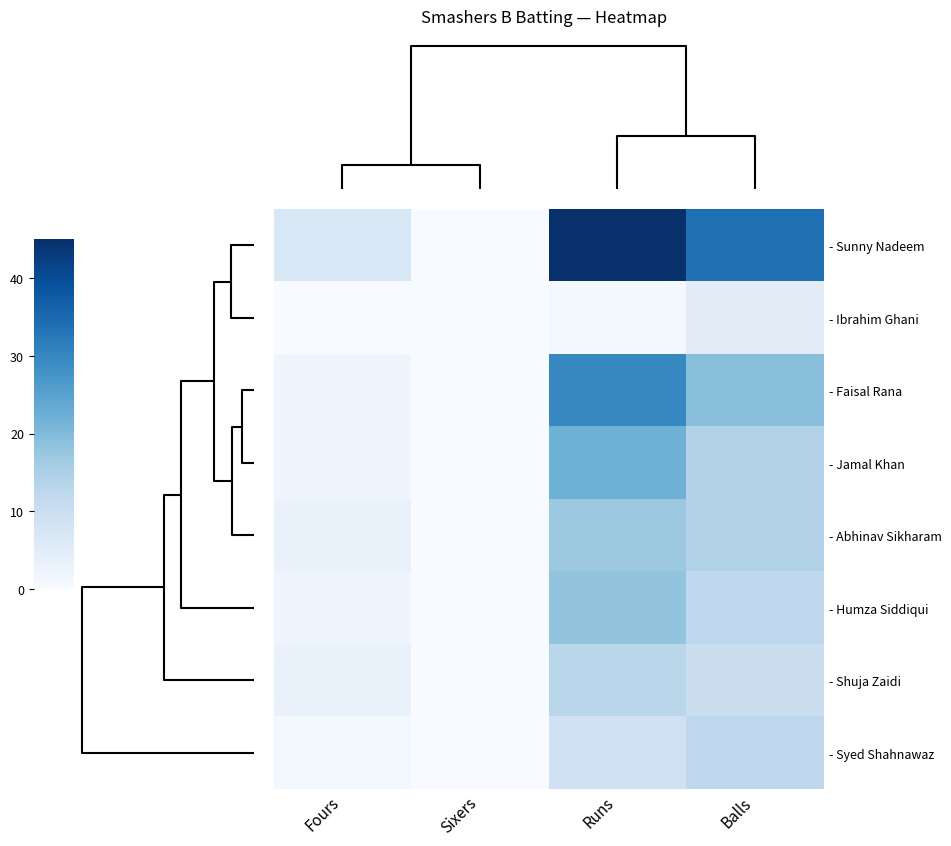

Which series has the largest range (max minus min)?

- Sunny Nadeem